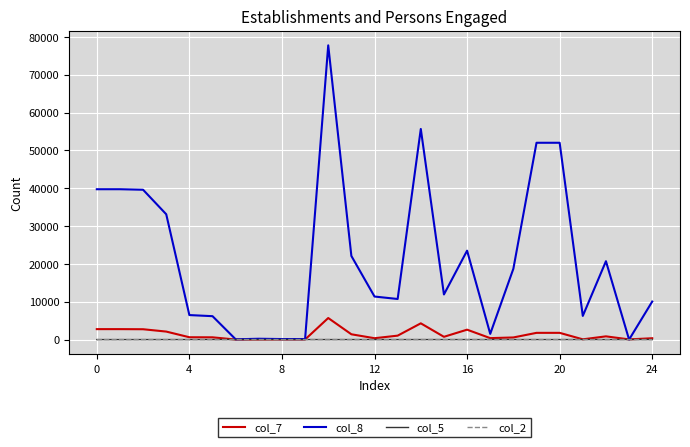

Which series has the largest range (max minus min)?

col_8